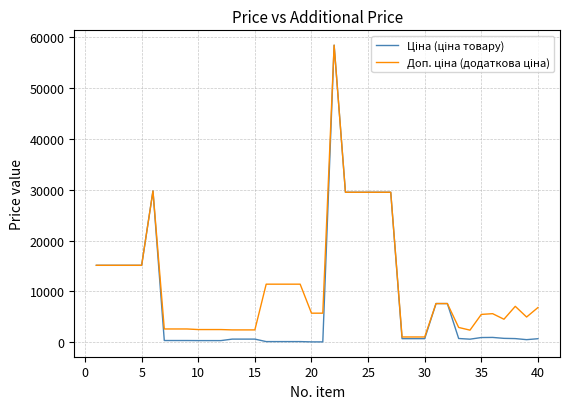

Is this an area chart (filled region under the line)?

No